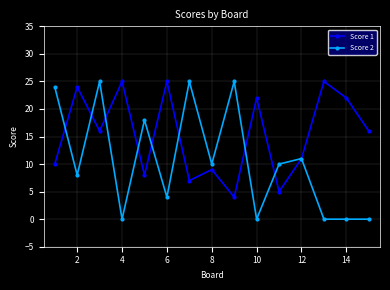

How many interior local peaks does the Score 1 series have?

6